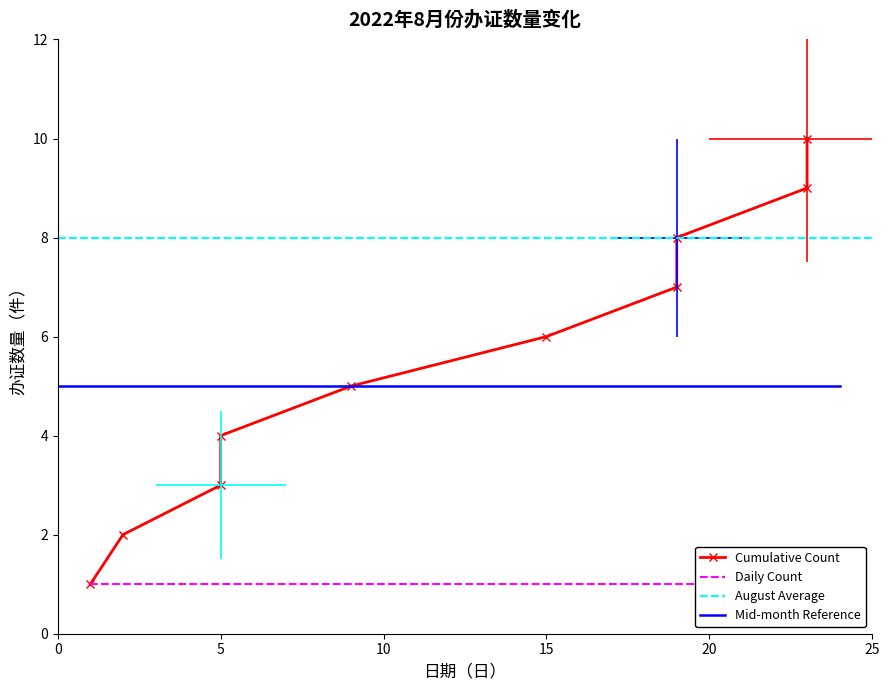

What is the value of the 6th point from the left?

6